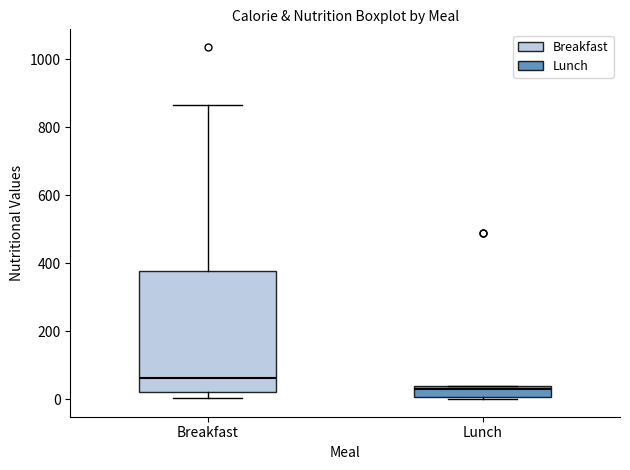

Reading left to right, transcribe this box plot: for each box, give where its median line is, the range the box spans, and where its two whiskers end, as read against the y-axis. The values are not printed on the chart, so give them approximately, as read against the axis.

Breakfast: median 60, box 20 to 380, whiskers 0 to 860
Lunch: median 40 (just below the box's upper edge), box 0 to 40, whiskers 0 (just below the box's lower edge) to 40